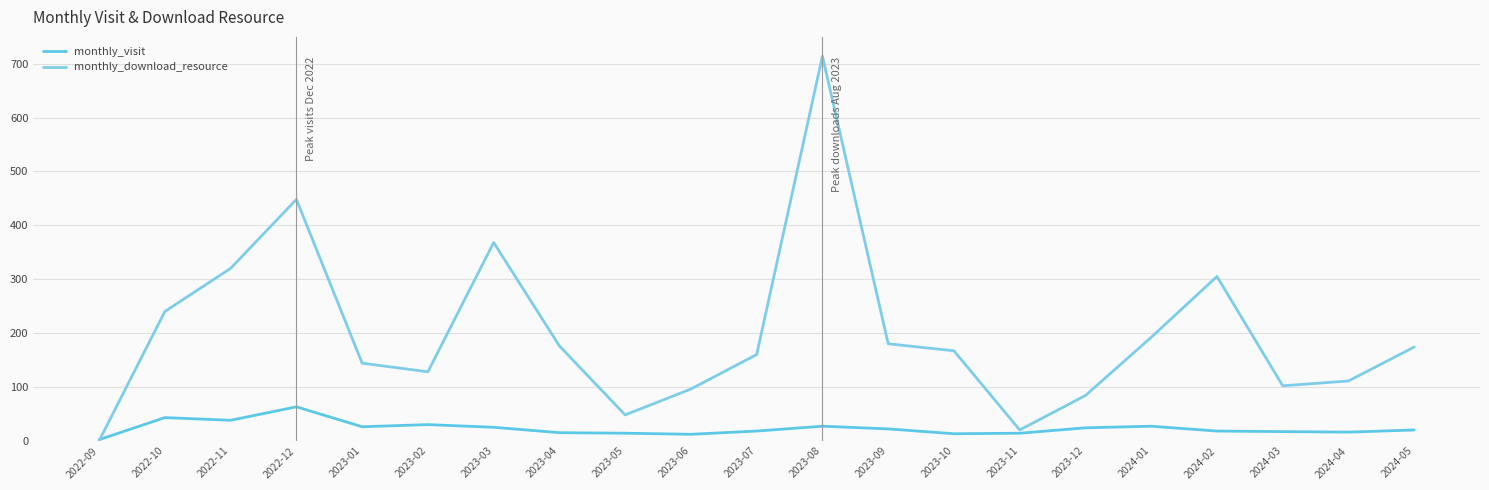

How many values in the monthly_download_resource series are below 167?

10